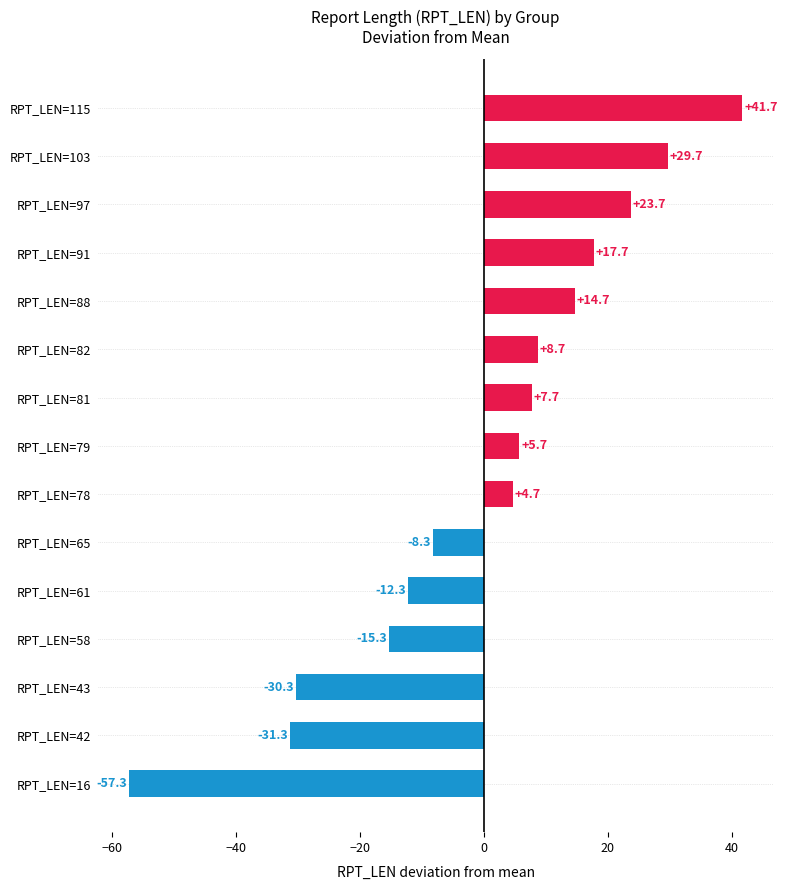

Which has a higher value, RPT_LEN=79 or RPT_LEN=82?

RPT_LEN=82